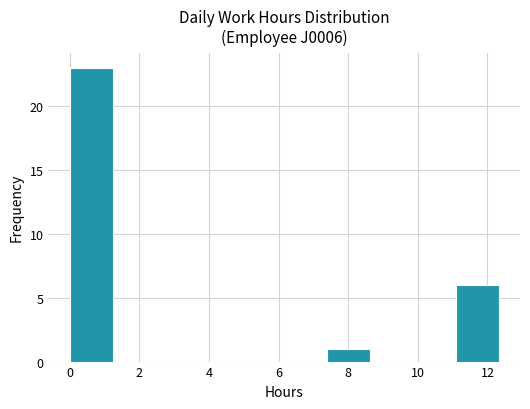

Which range on the x-axis has the tallest bar?

0.0 to 1.2